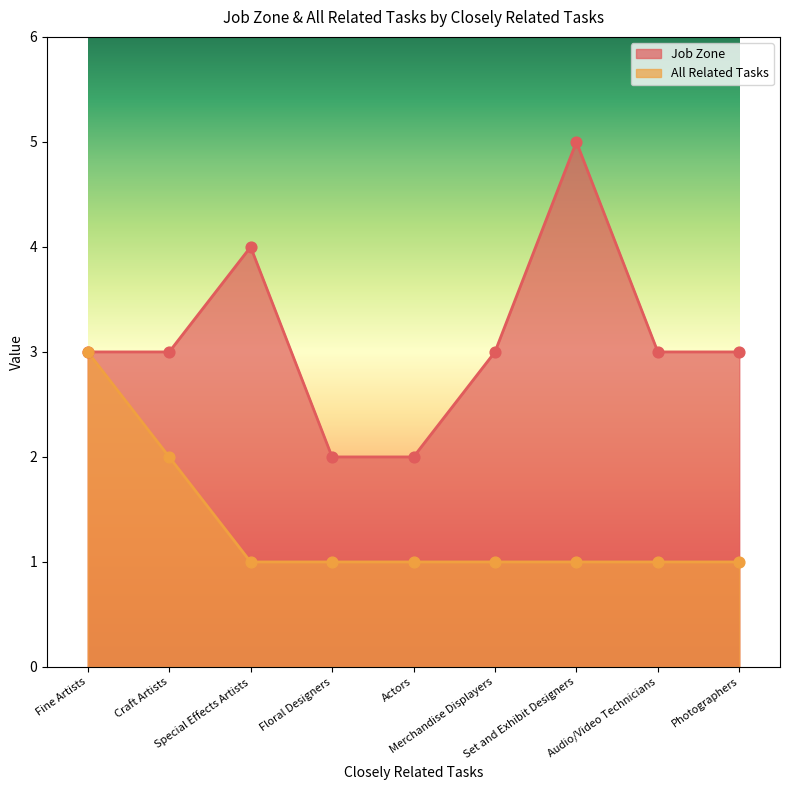

Is the value of Job Zone at Merchandise Displayers greater than the value of All Related Tasks at Merchandise Displayers?

Yes